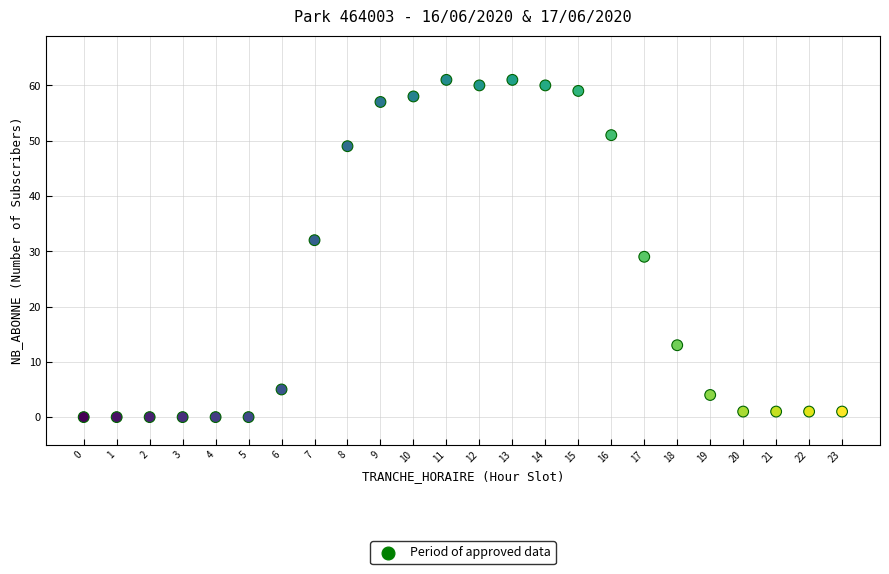

What is the range of Y values (max minus min)?

61